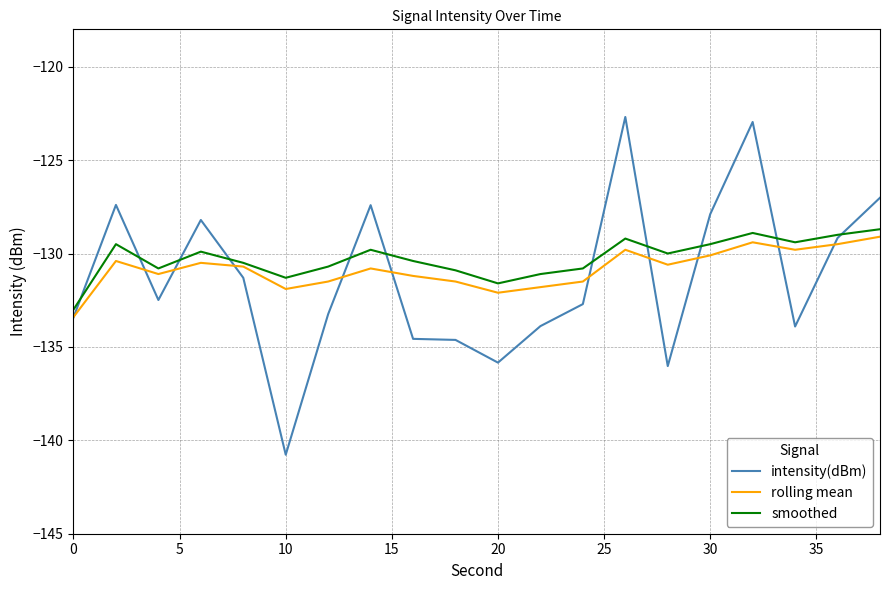

What is the difference between the second highest and second lowest values in the intensity(dBm) series?

13.1